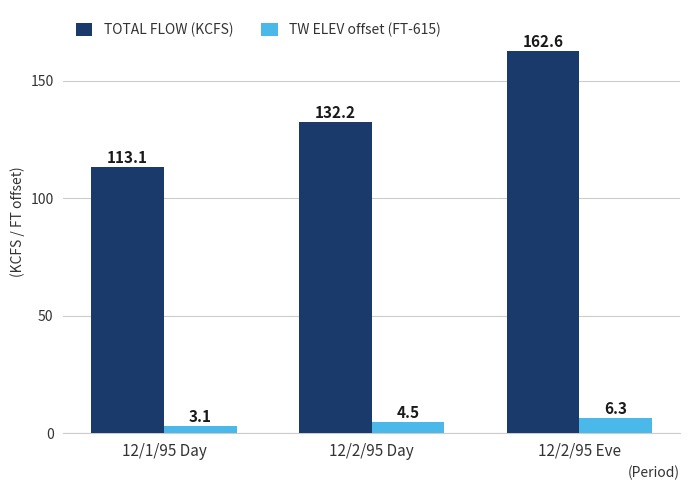

How many data points in TOTAL FLOW (KCFS) are above 132?

2